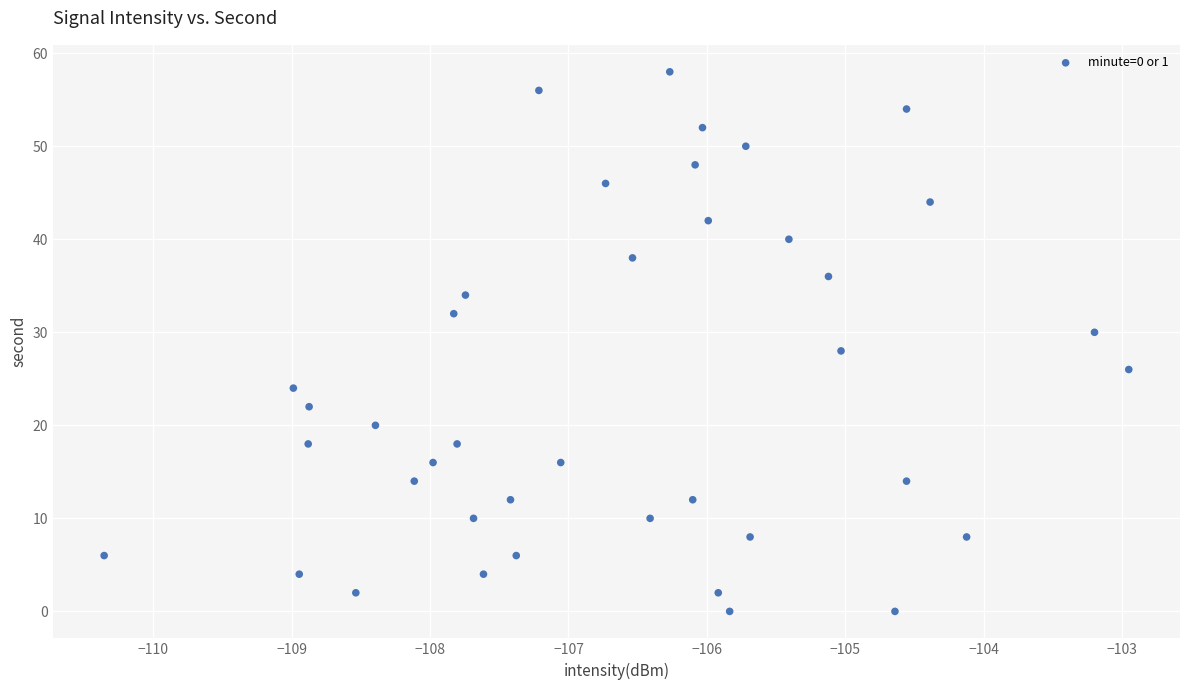

What is the range of Y values (max minus min)?

58